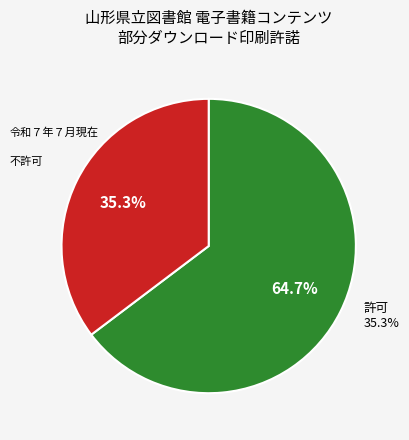

Which category has the biggest portion of the pie?

不許可